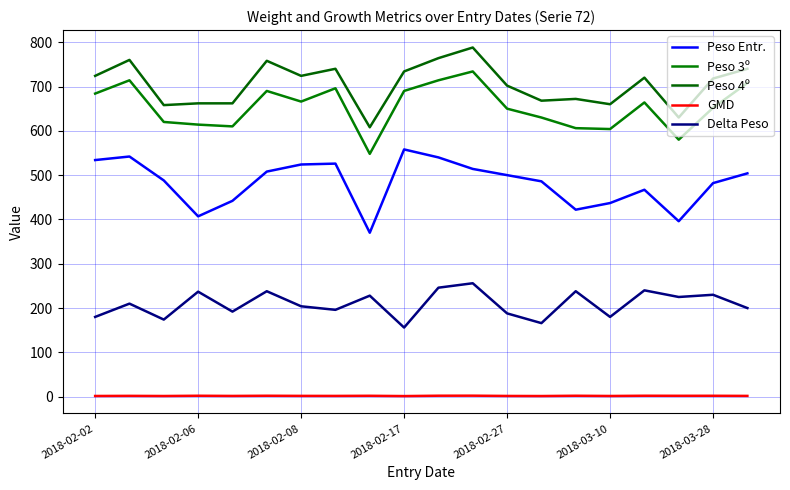

What is the sum of all Delta Peso values?

4184.0